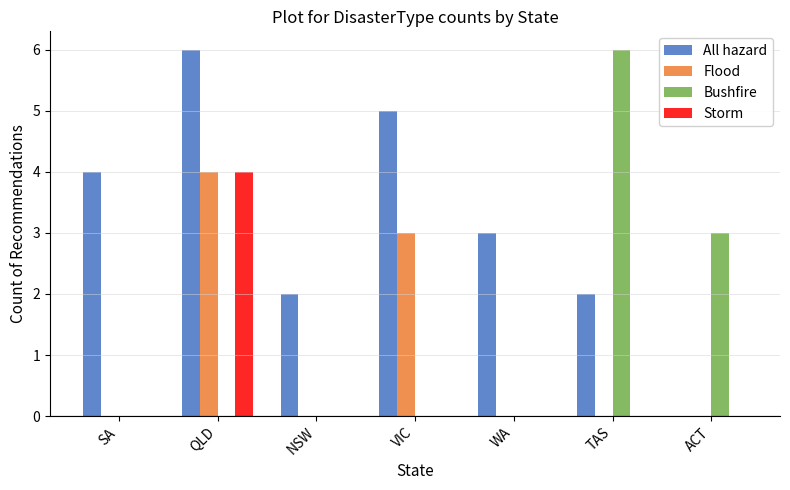

How many groups of bars are there?

7